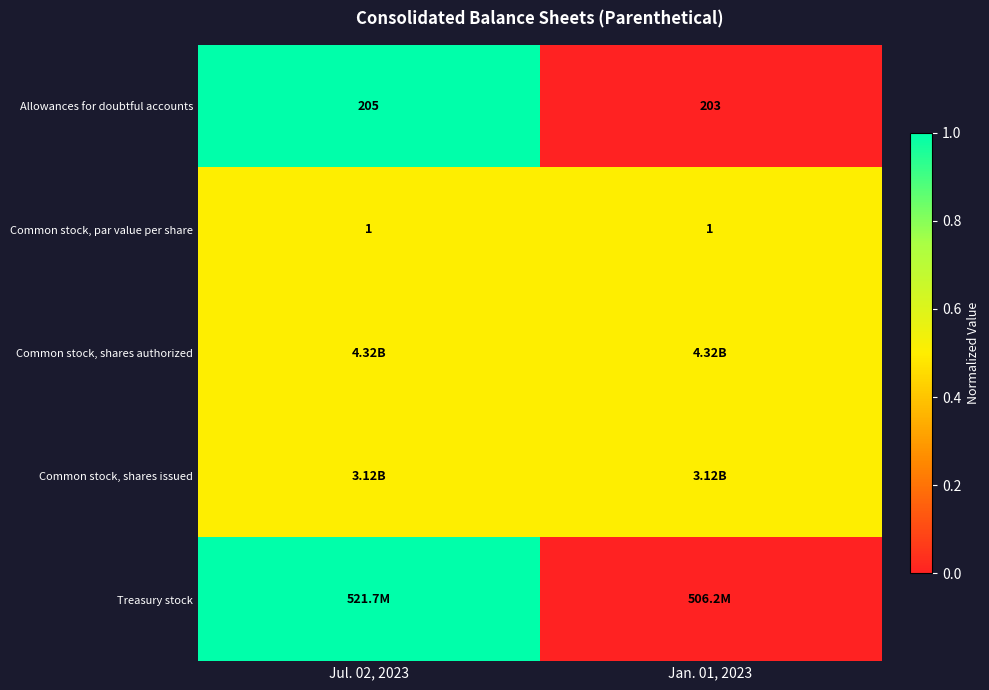

Which label corresponds to the smallest value in the chart?

Jan. 01, 2023